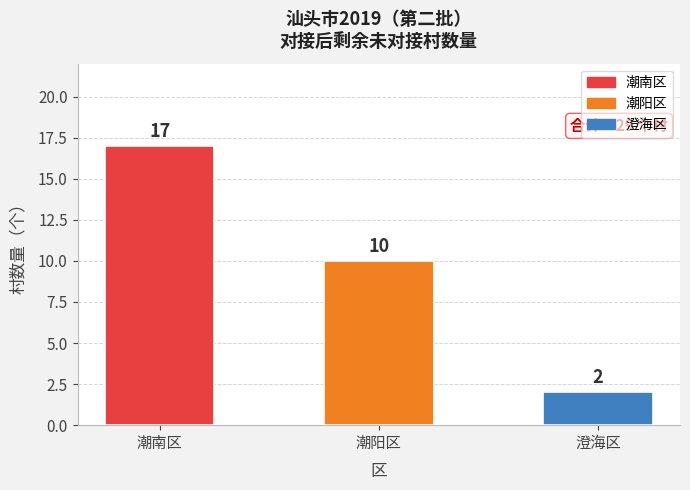

What is the approximate value at 潮南区, to the nearest 10?

20